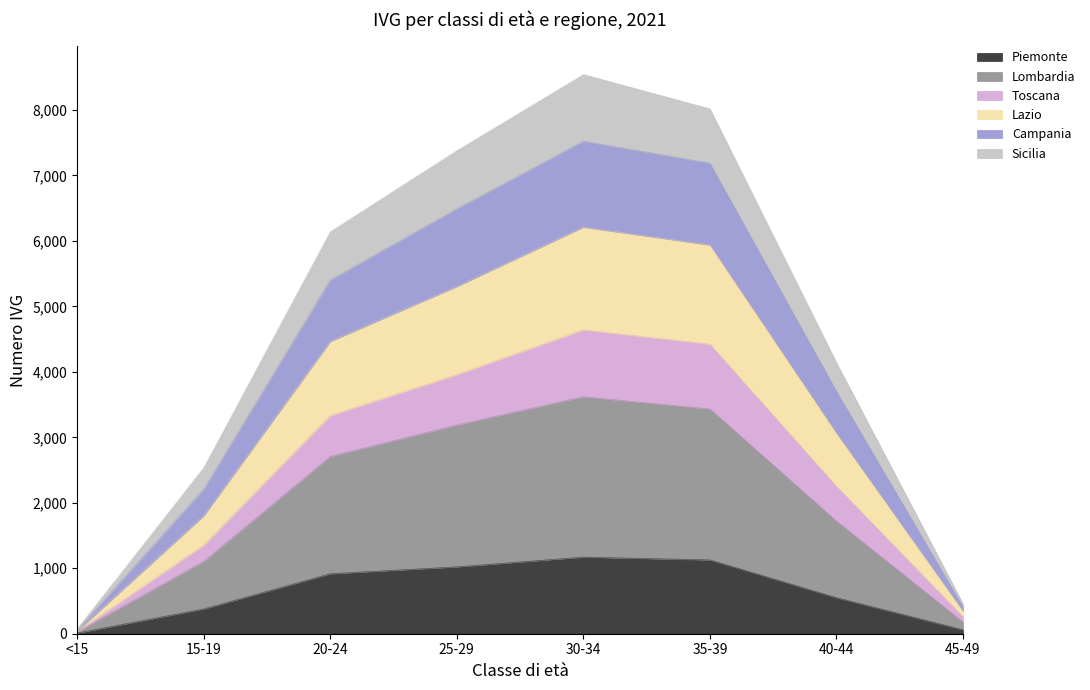

What is the minimum value shown in the chart?

11